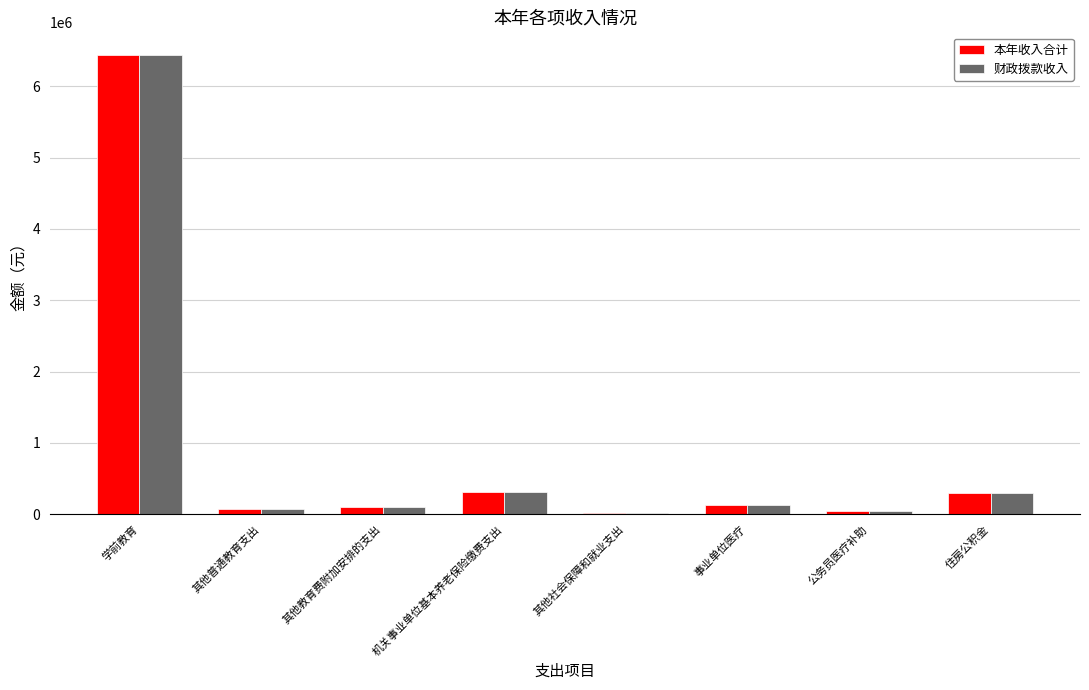

What is the label of the 3rd bar from the left?

其他教育费附加安排的支出